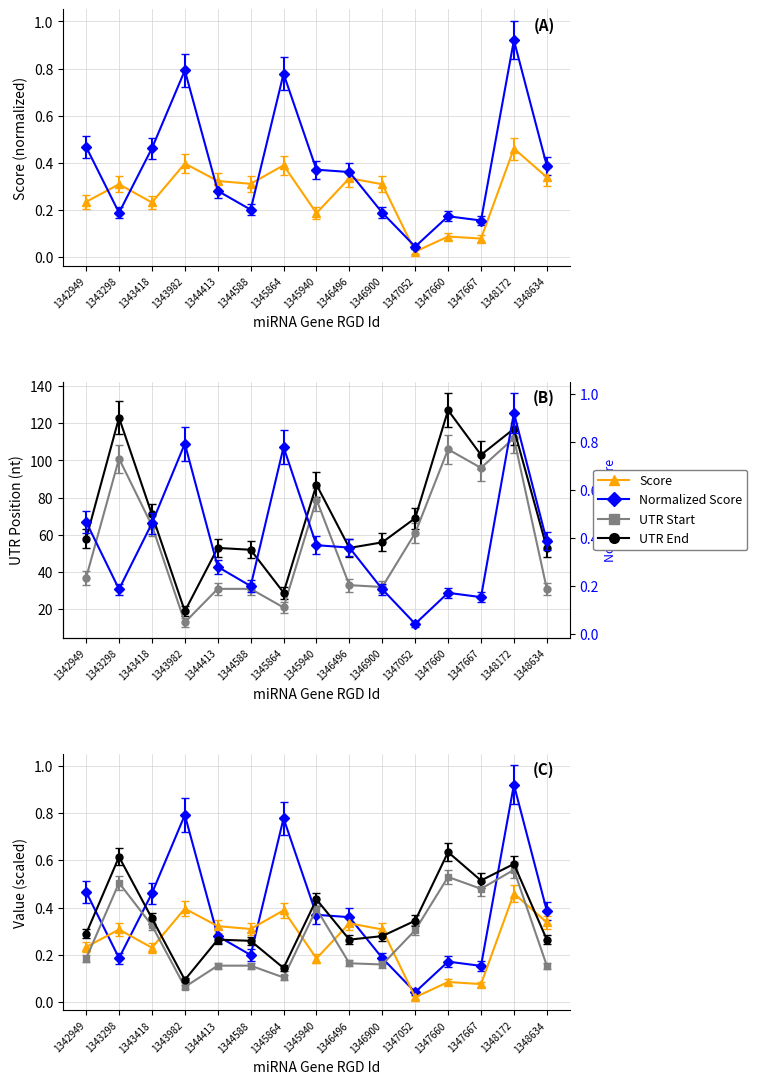

What is the maximum value shown in the chart?

127.0